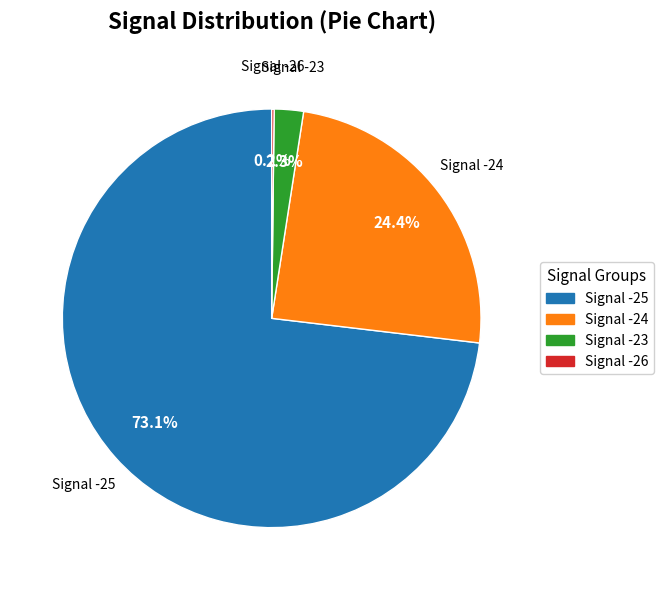

Does any single category account for the majority?

Yes